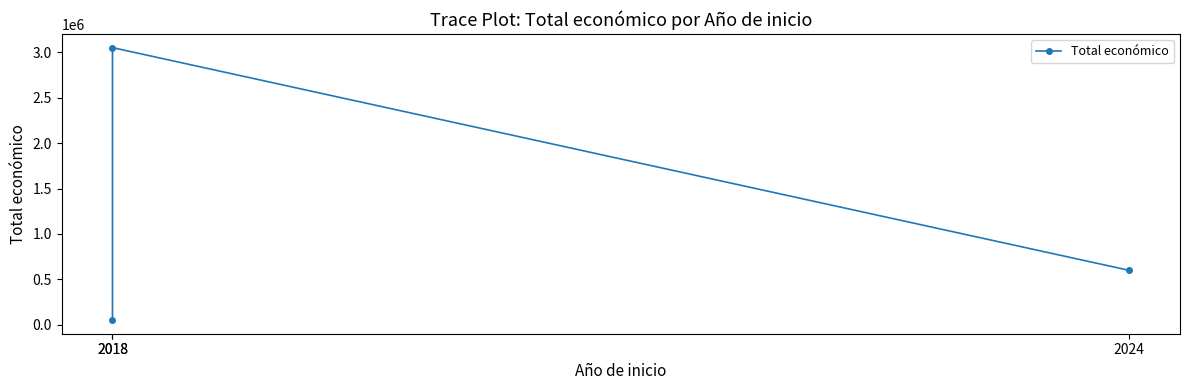

What is the change in value from 2024 to 2018?

+2451781